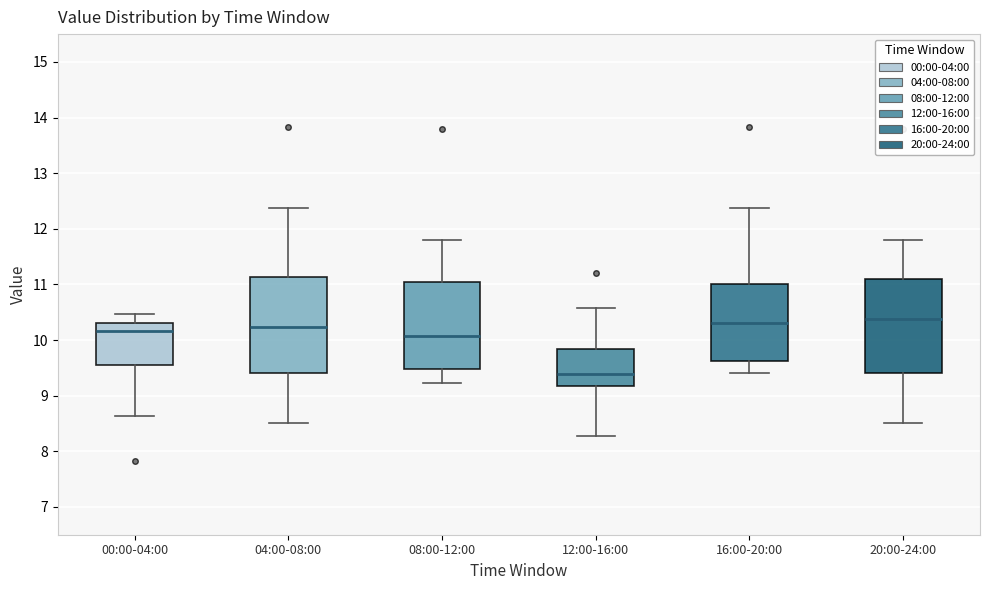

Reading left to right, transcribe this box plot: for each box, give where its median line is, the range the box spans, and where its two whiskers end, as read against the y-axis. The values are not printed on the chart, so give them approximately, as read against the axis.

00:00-04:00: median 10.2, box 9.6 to 10.3, whiskers 8.6 to 10.5
04:00-08:00: median 10.2, box 9.4 to 11.1, whiskers 8.5 to 12.4
08:00-12:00: median 10.1, box 9.5 to 11.0, whiskers 9.2 to 11.8
12:00-16:00: median 9.4, box 9.2 to 9.8, whiskers 8.3 to 10.6
16:00-20:00: median 10.3, box 9.6 to 11.0, whiskers 9.4 to 12.4
20:00-24:00: median 10.4, box 9.4 to 11.1, whiskers 8.5 to 11.8